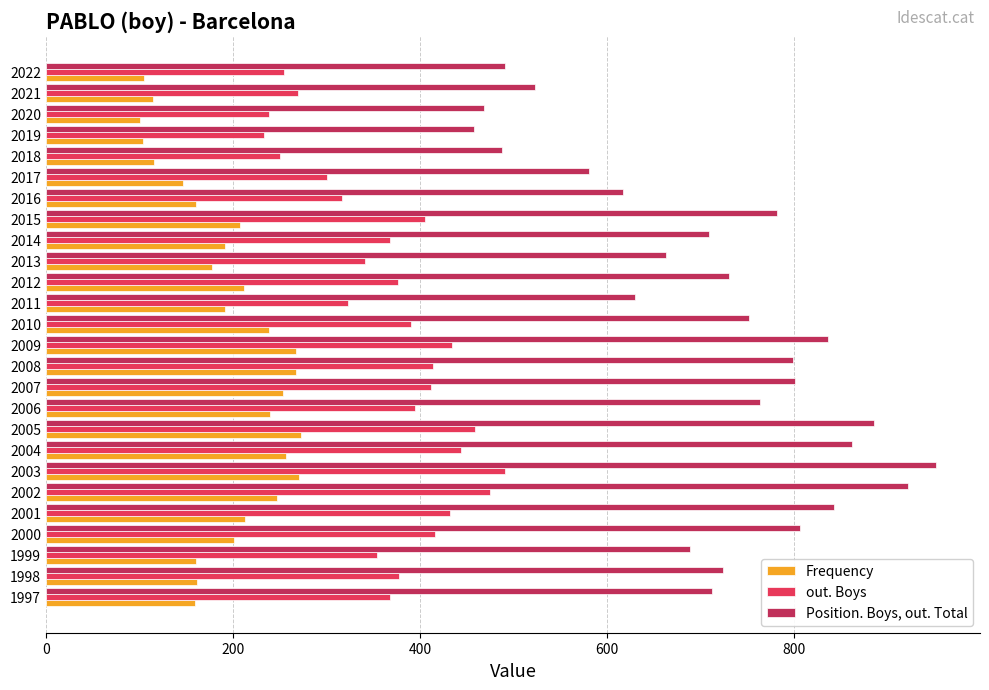

At which category is the sum across all series the highest?

2003